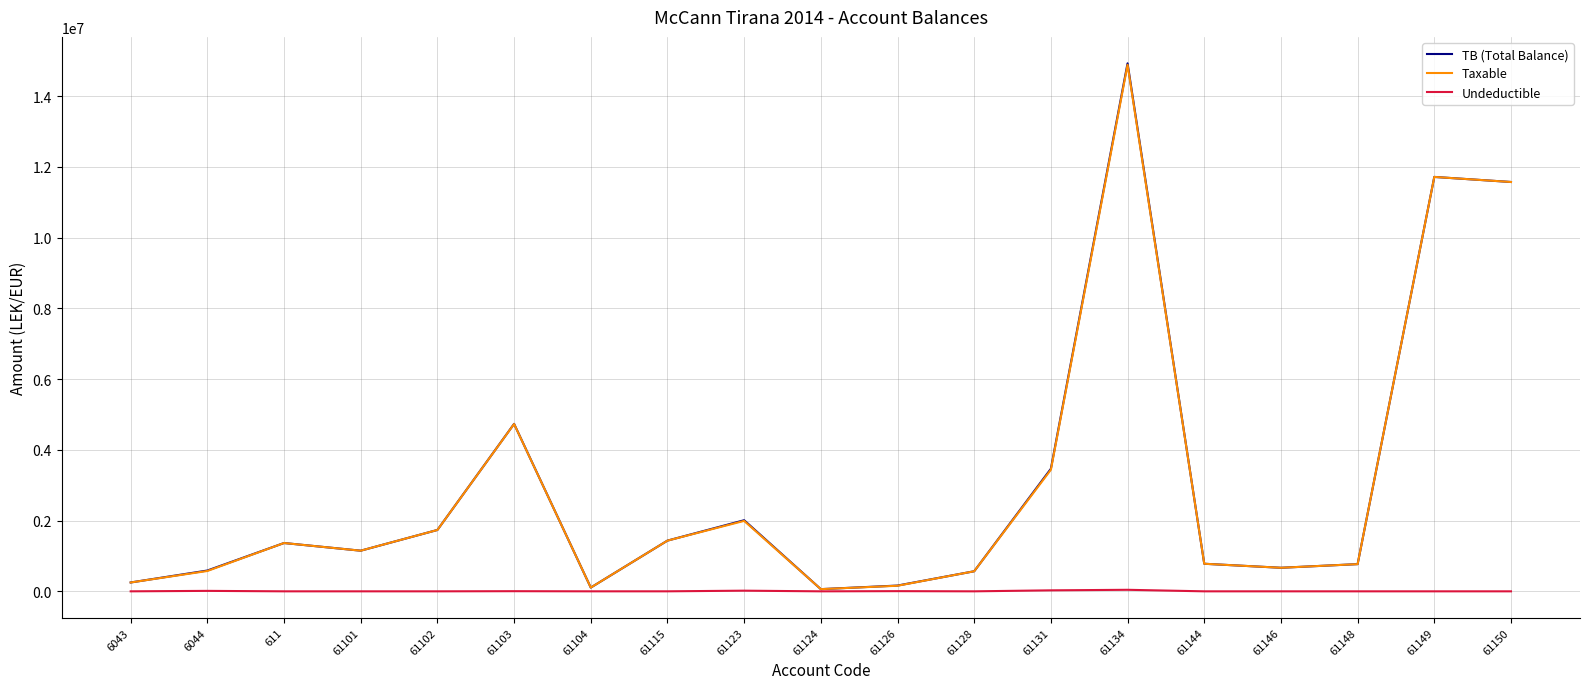

Does the chart have visible grid lines?

Yes